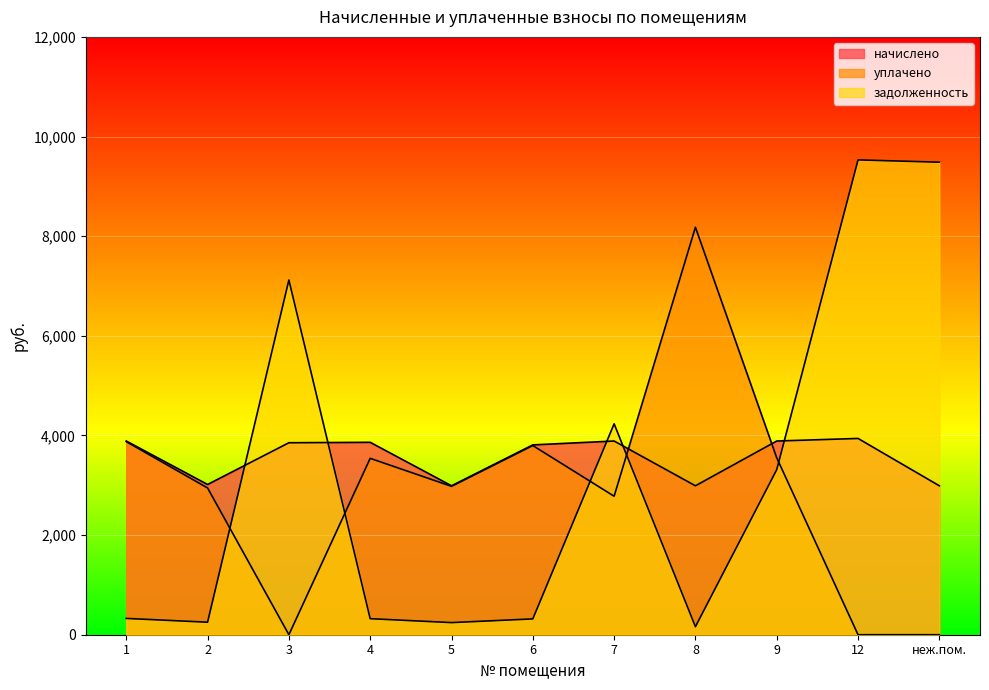

Reading right to left, extract all data points from this chart.

начислено: 2989.4	3939.8	3888.0	2989.4	3888.0	3810.2	2989.4	3862.1	3853.4	3015.4	3888.0
уплачено: 0.0	0.0	3550.5	8179.4	2780.0	3797.0	2978.6	3540.2	0.0	2945.7	3875.5
задолженность: 9484.6	9531.0	3313.3	160.8	4233.4	317.5	243.3	321.8	7120.1	251.1	327.3